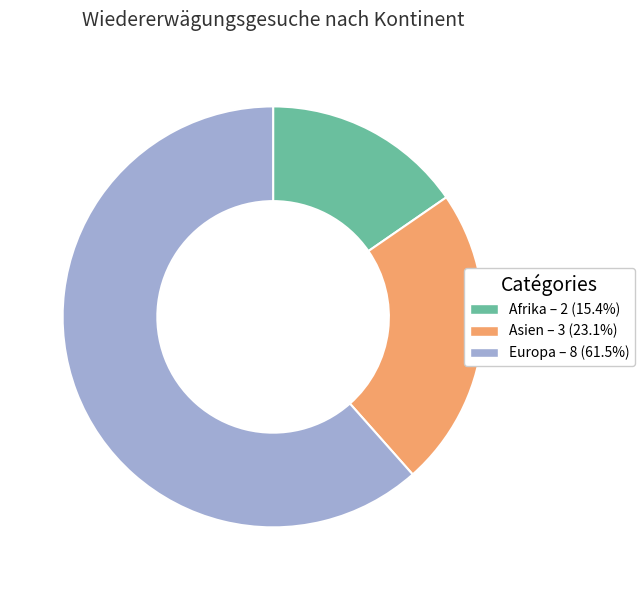

What is the ratio of the value at Asien to the value at Afrika?

1.5